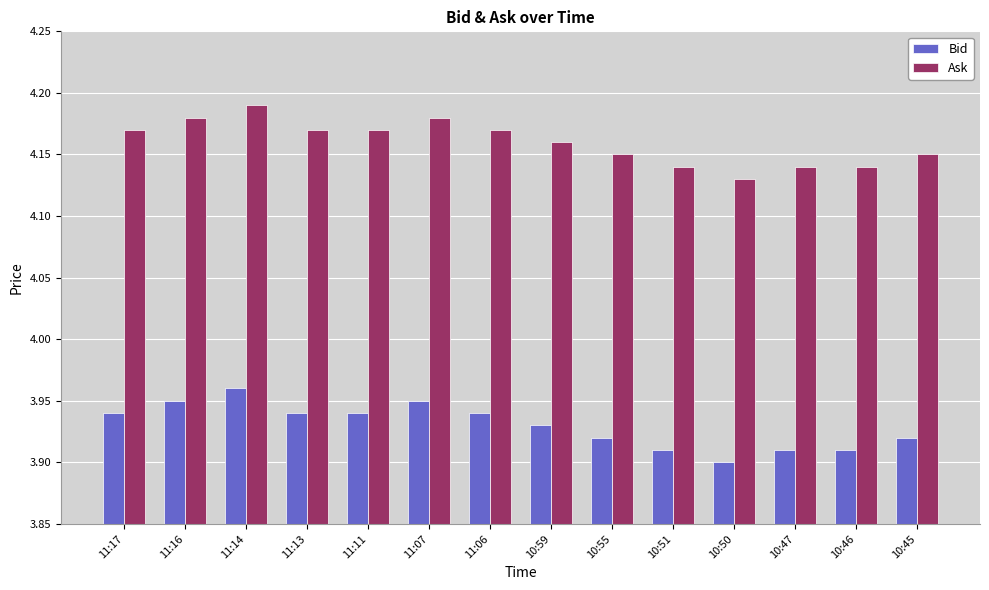

What is the label of the 2nd bar from the right?

10:46